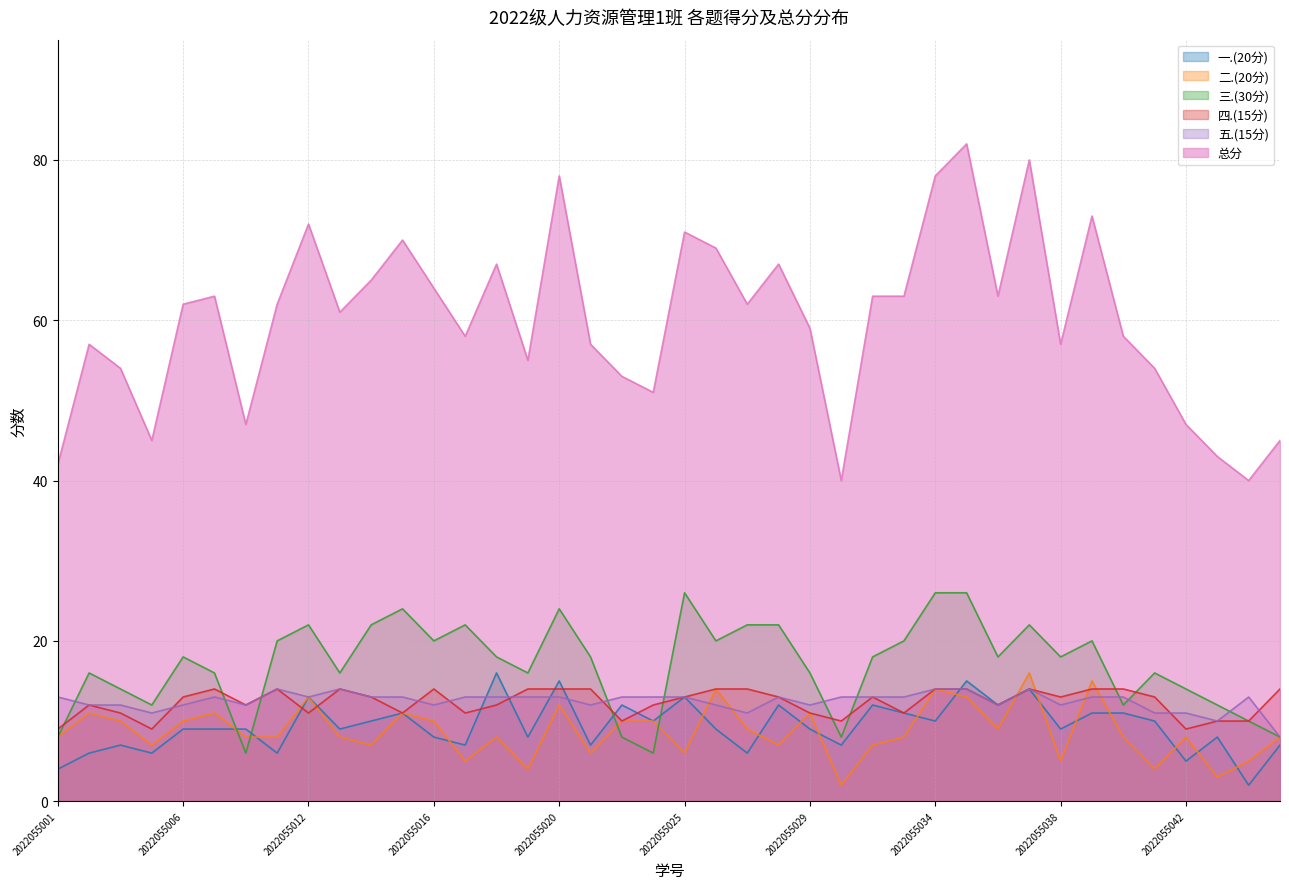

At which category does 三.(30分) reach its first local peak?

2022055002